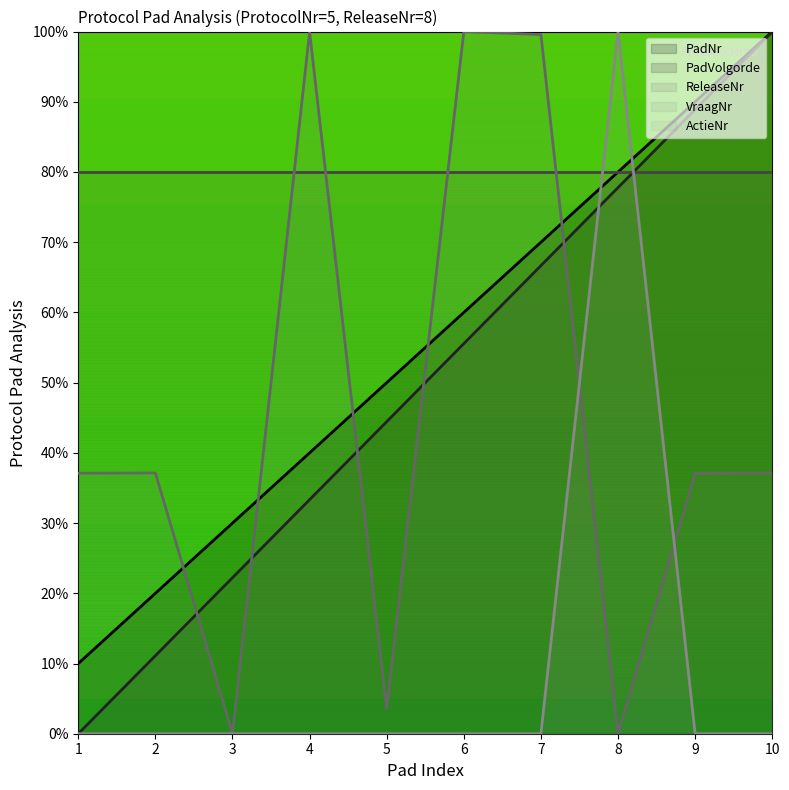

At which category is the sum across all series the highest?

8